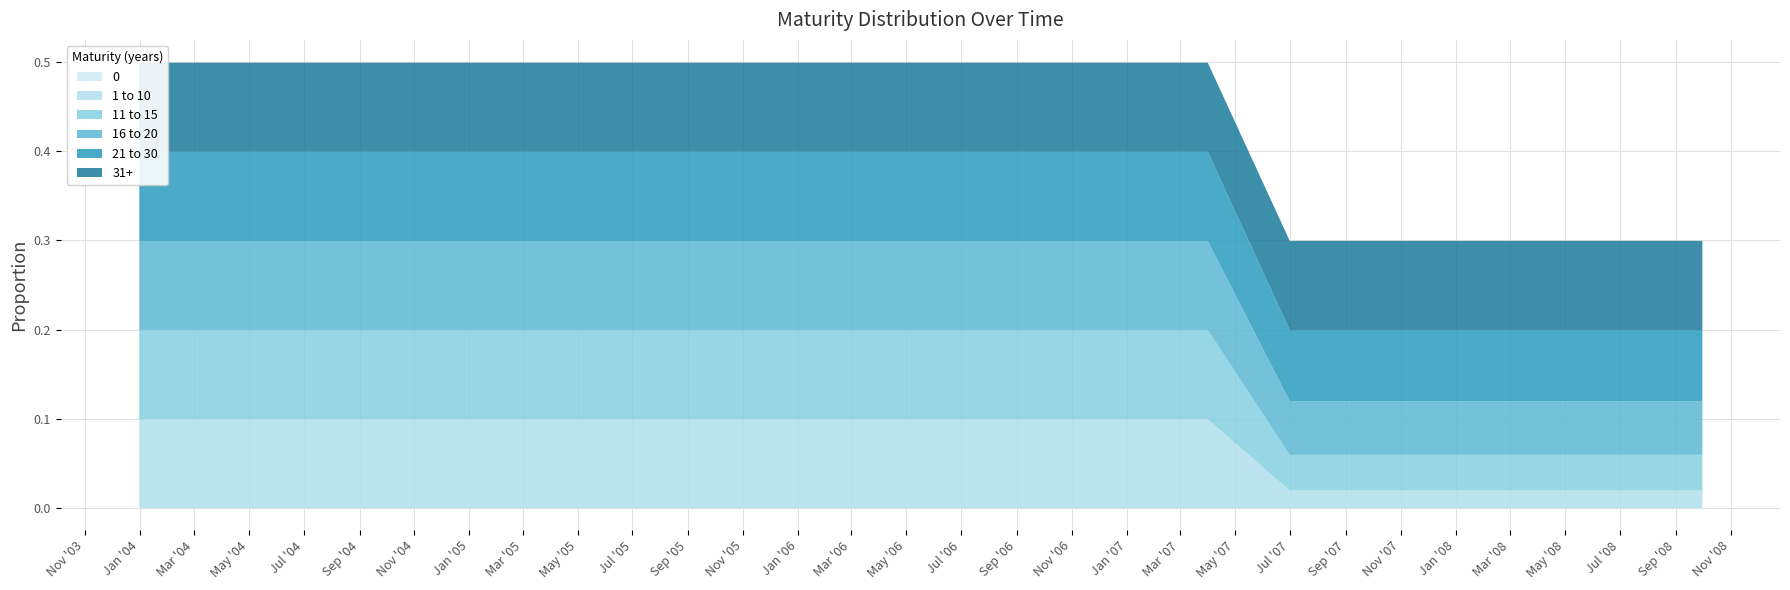

What is the label of the 16th point from the right?

2004-12-31